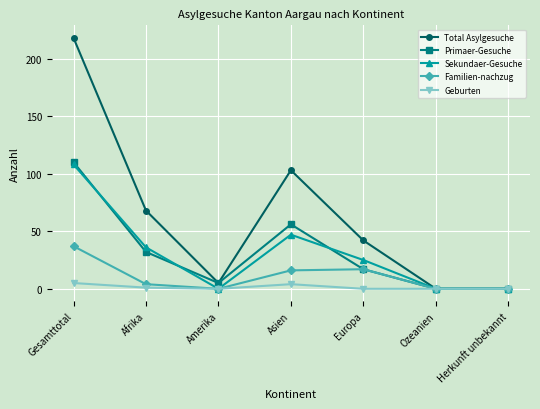

True or false: Sekundaer-Gesuche has more than 1 points higher than both neighbors.

False